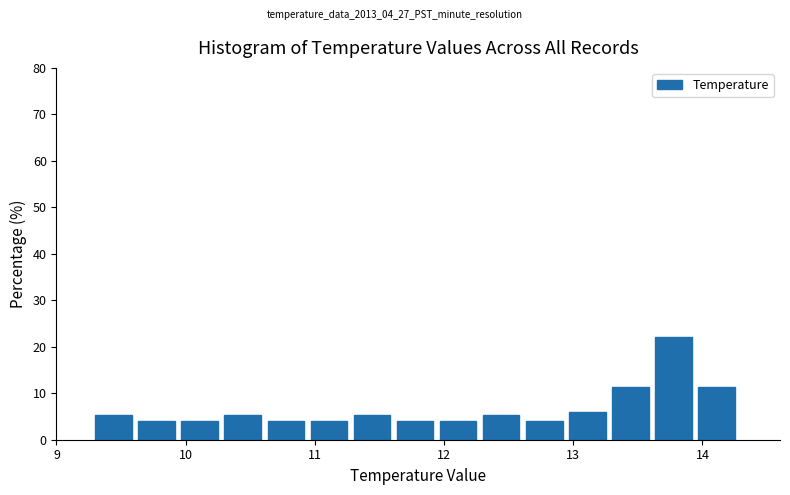

Read against the x-axis, roughly where is the centre of the tallest bar?

13.8